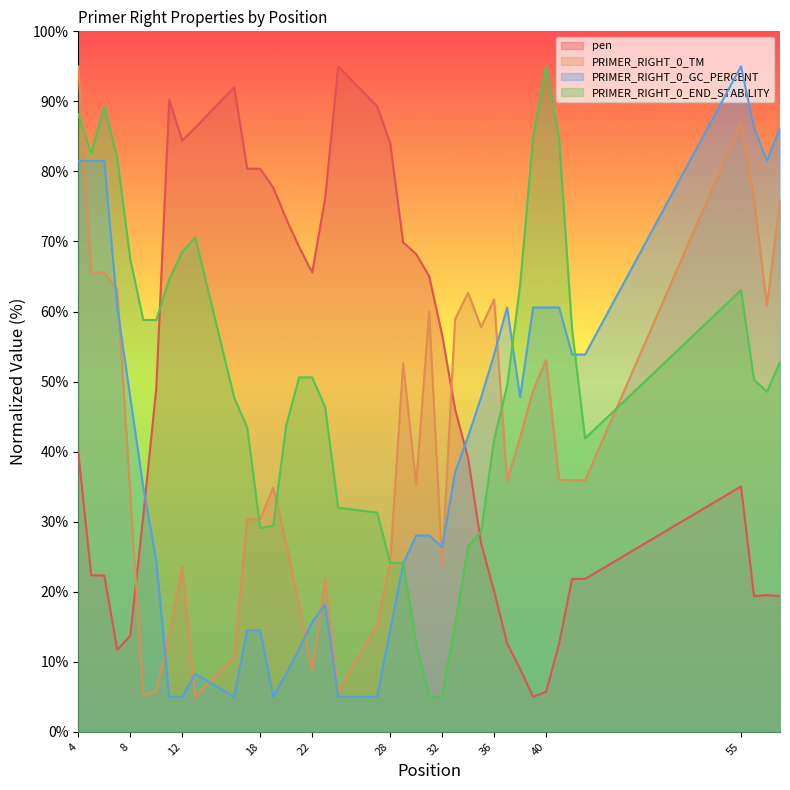

What is the sum of the pen values at 28 and 55?

119.1